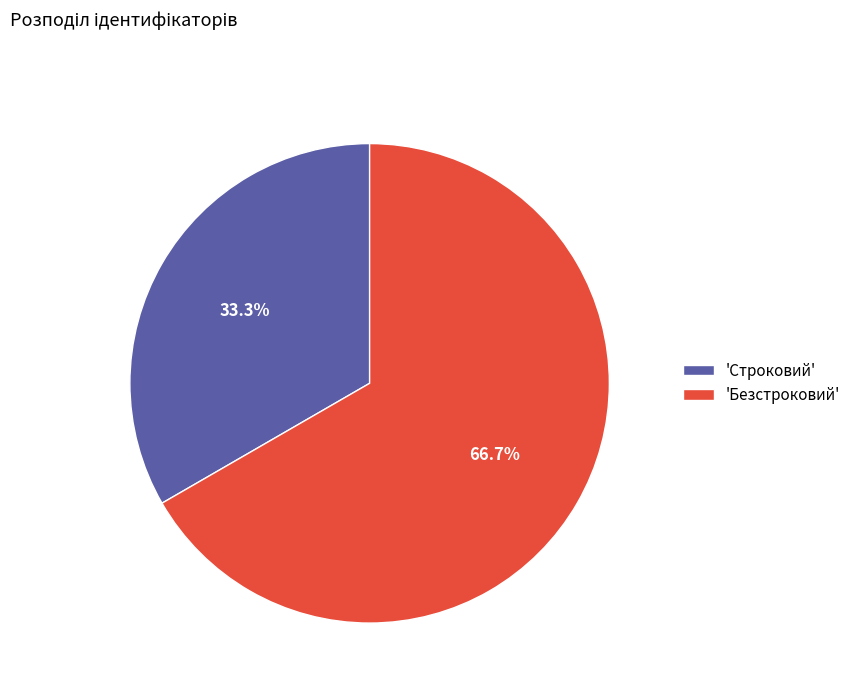

Approximately how many times larger is the value at 'Безстроковий' compared to 'Строковий'?

2.0